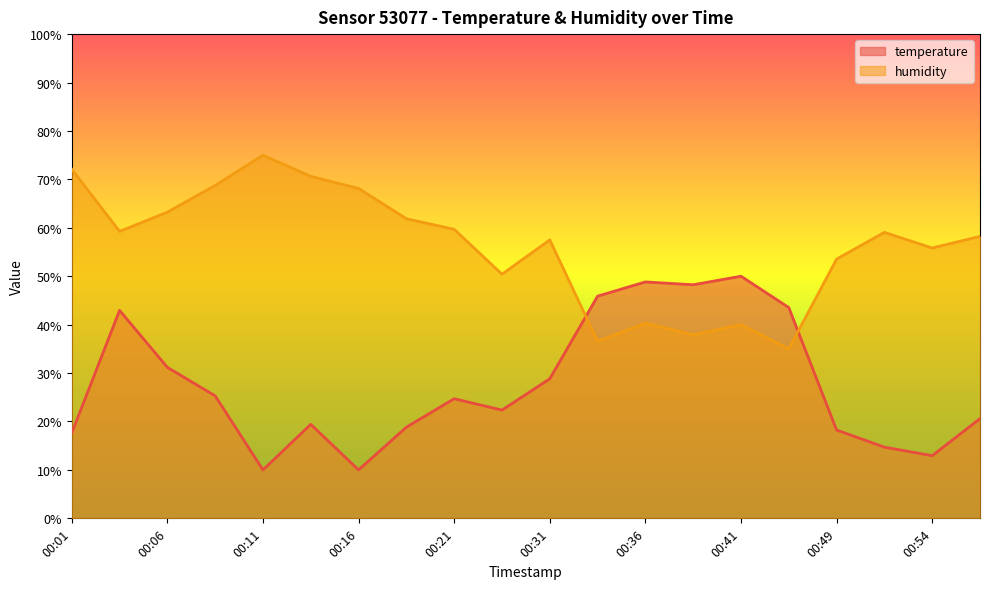

Where is temperature nearest to the value 29?

00:31